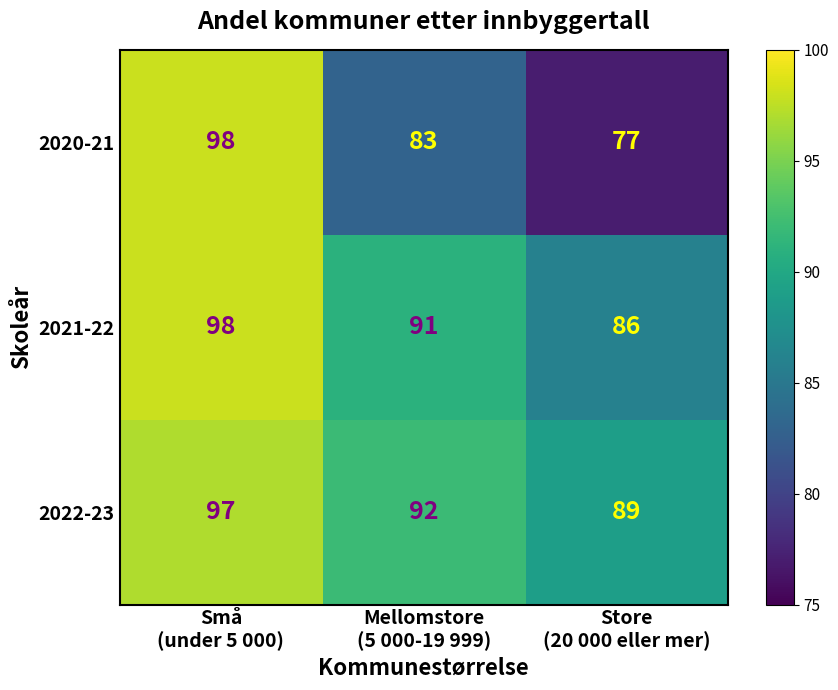

Which series has the largest total across all categories?

2022-23